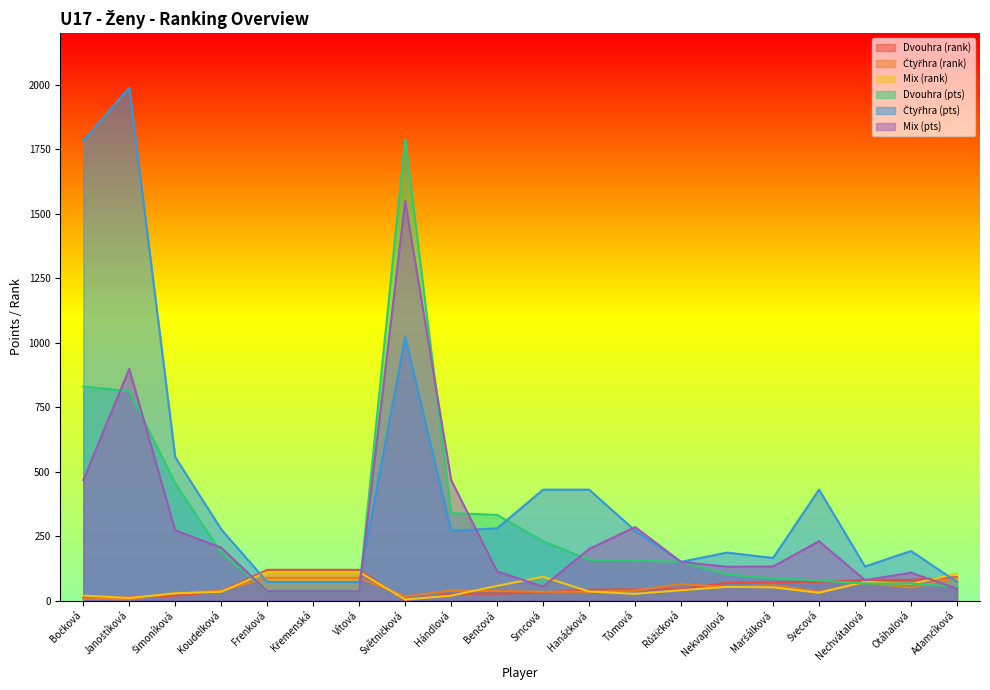

At which category does Čtyřhra (pts) reach its first local peak?

Janoštíková